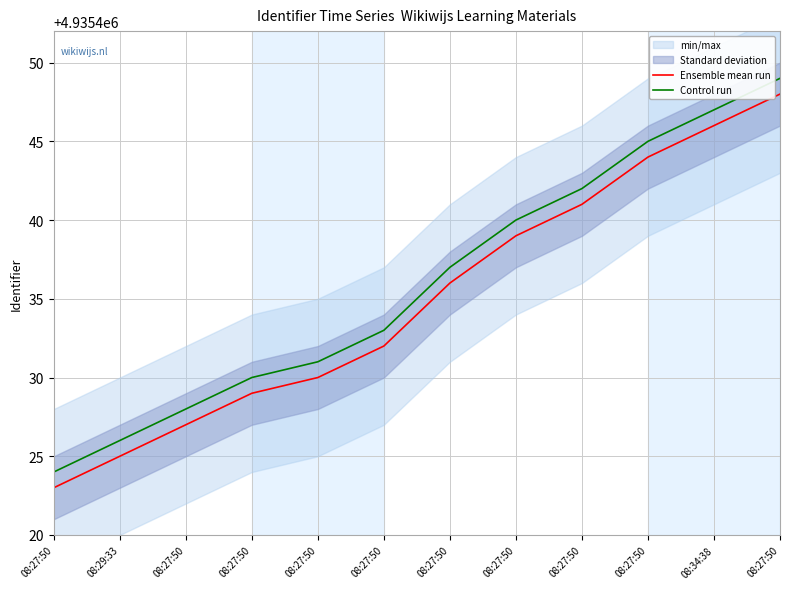

Which category has the lowest value across all series?

08:27:50